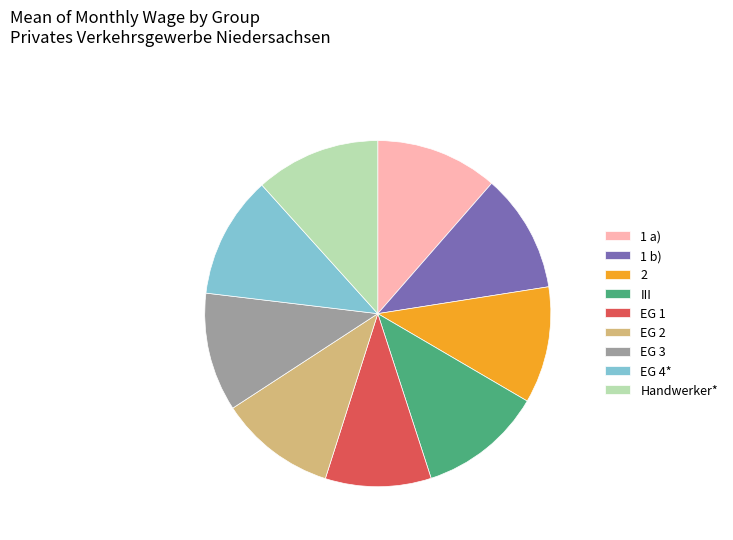

Which has a higher value, 2 or 1 a)?

1 a)